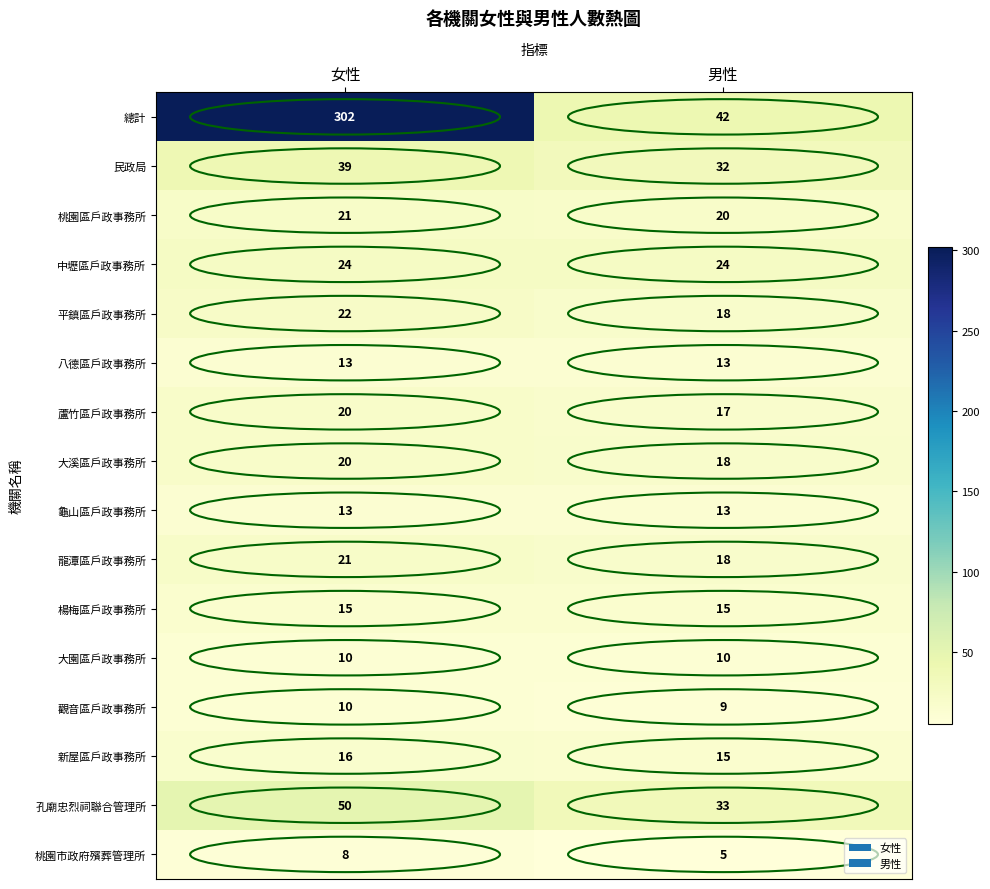

Is the value of 中壢區戶政事務所 at 男性 greater than the value of 桃園區戶政事務所 at 女性?

Yes